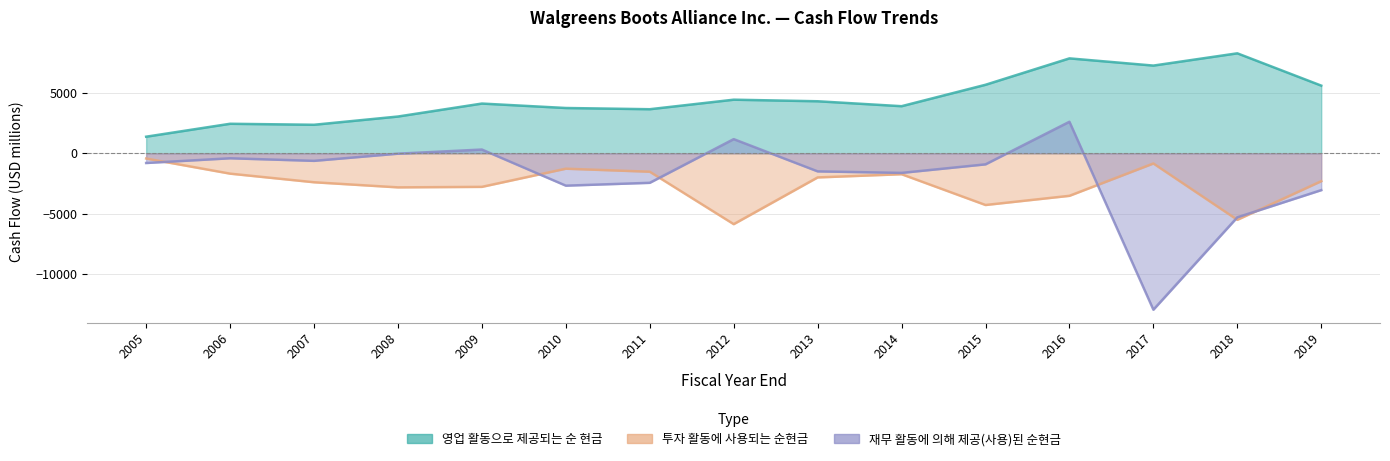

Is it true that 투자 활동에 사용되는 순현금 equals -729 at 2008?

False